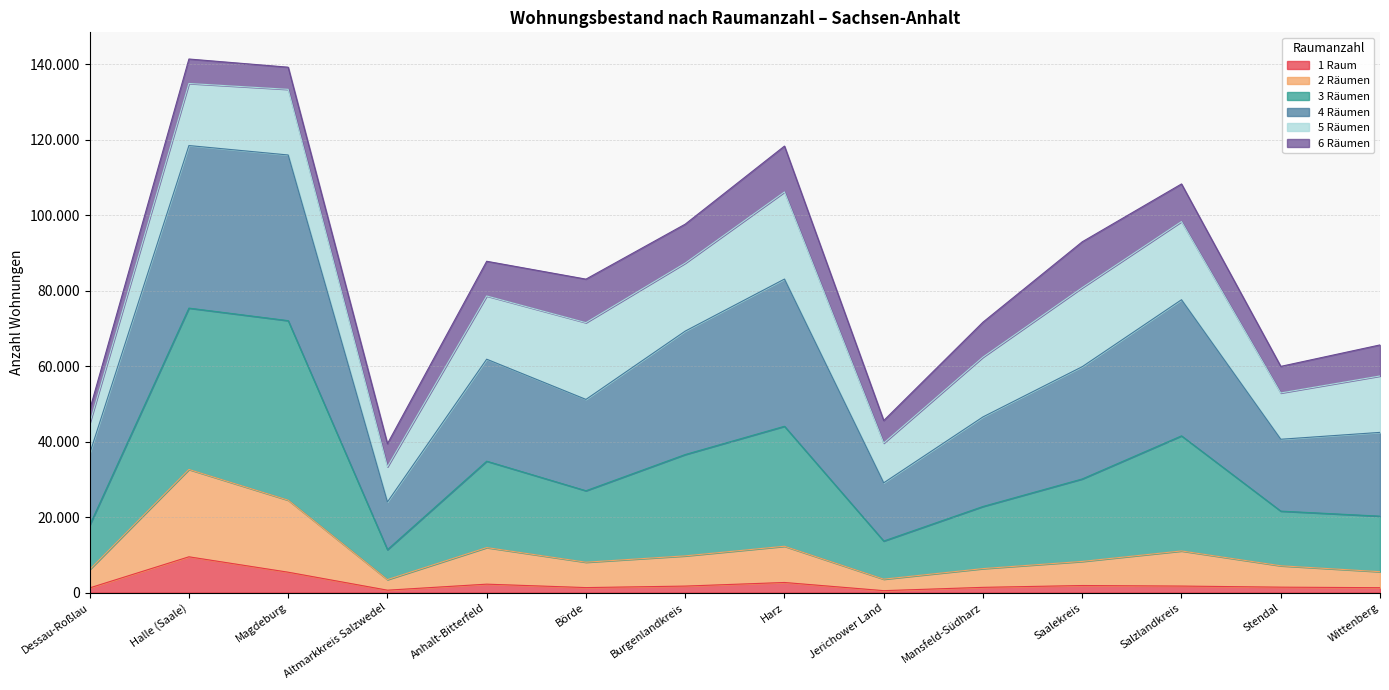

True or false: 3 Räumen and 2 Räumen intersect in this chart.

False